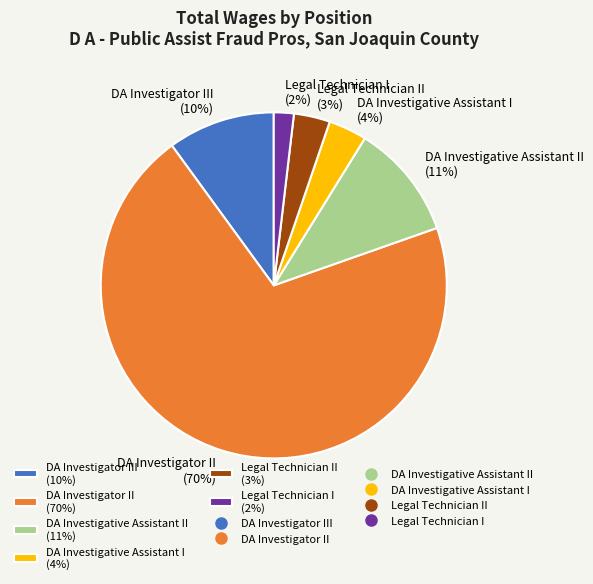

Between DA Investigator II (70%) and Legal Technician II (3%), which is larger?

DA Investigator II (70%)